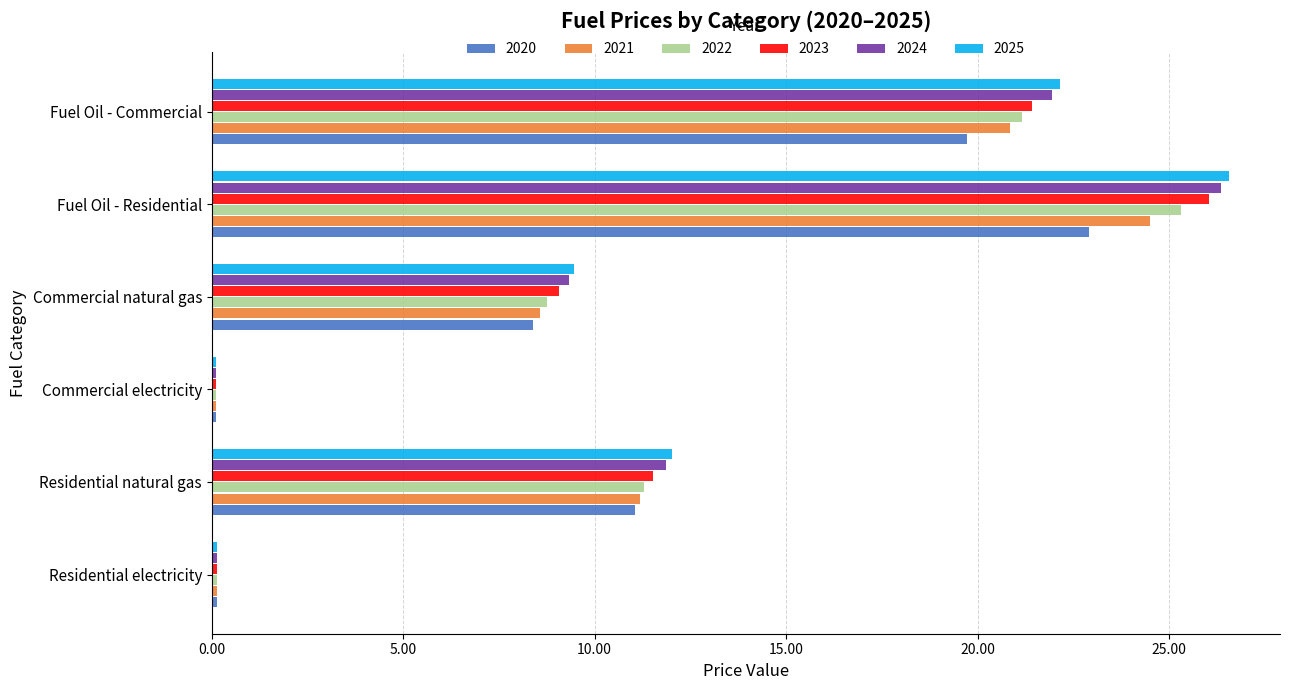

How many data points in 2022 are above 11?

3